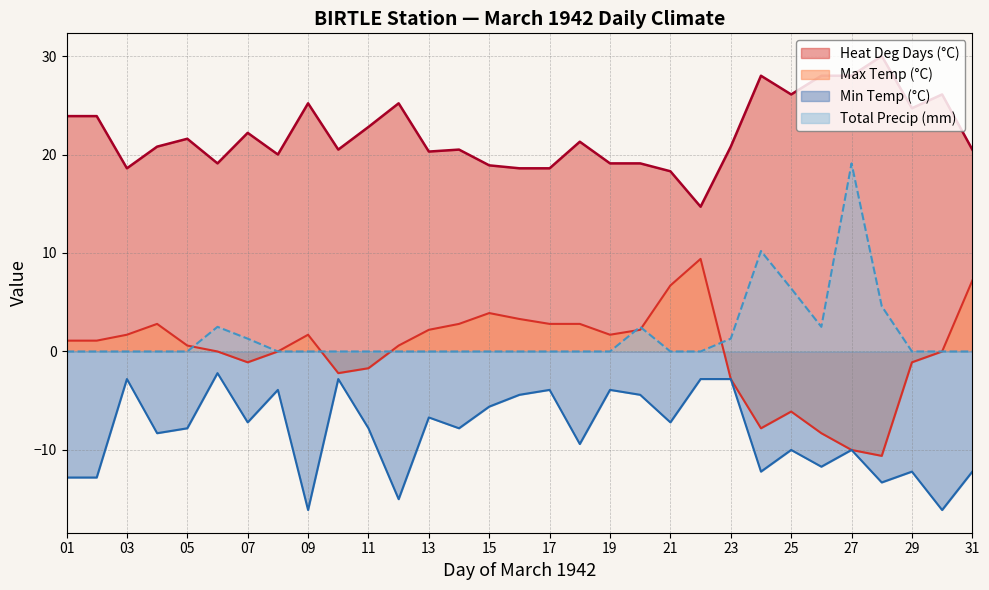

Is the value of Total Precip (mm) at 15 greater than the value of Heat Deg Days (°C) at 07?

No